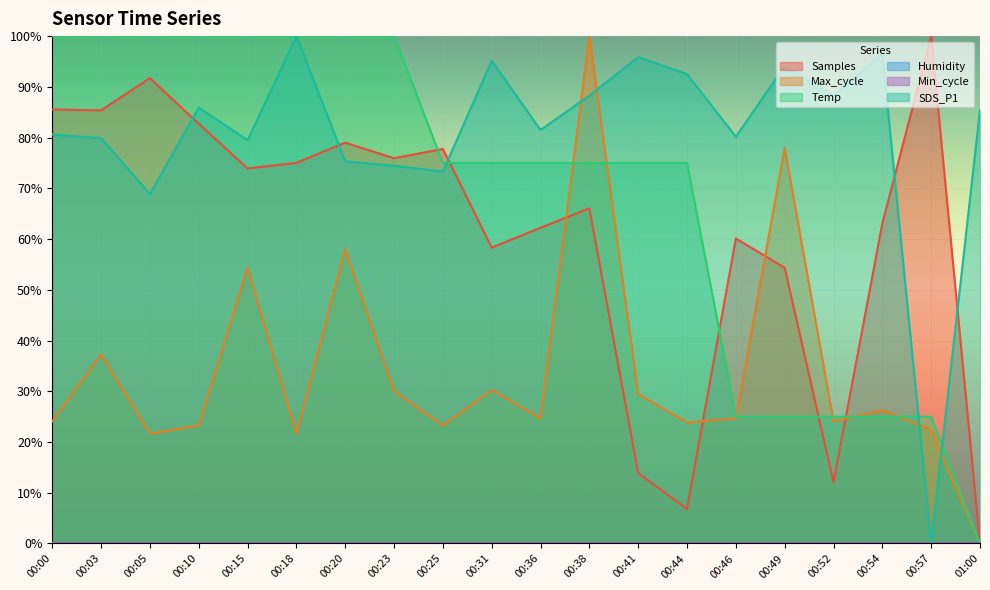

Is it true that Max_cycle equals 32.3 at 00:52?

False